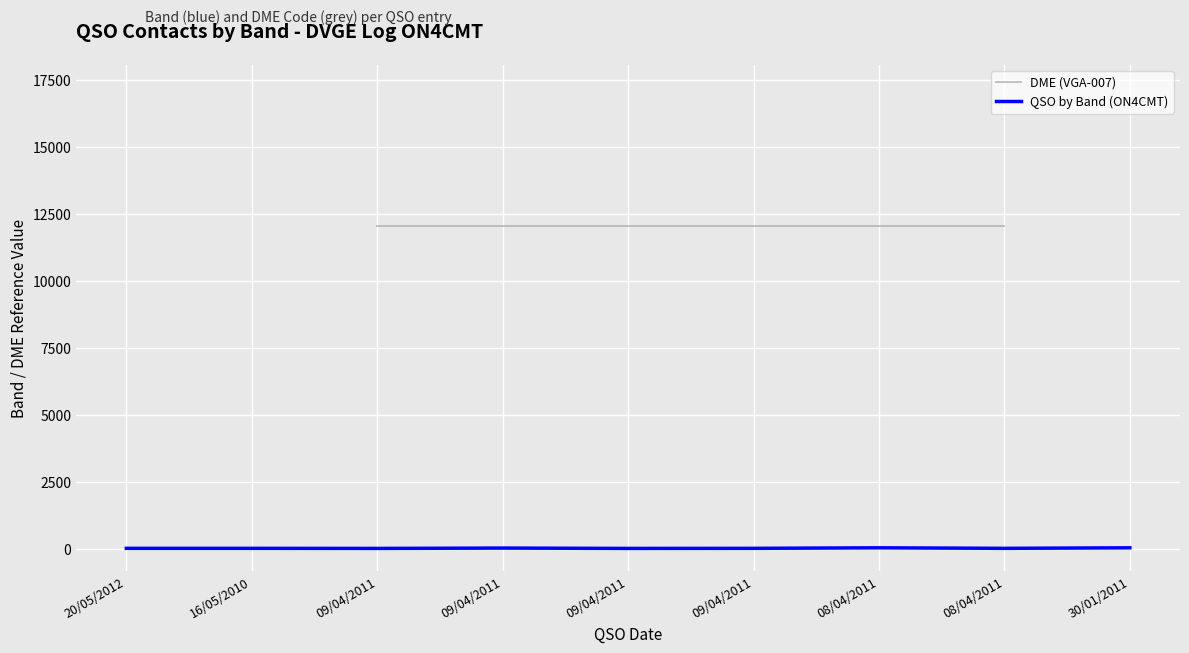

Reading left to right, extract all data points from this chart.

20/05/2012=20	16/05/2010=20	09/04/2011=17	09/04/2011=30	09/04/2011=17	09/04/2011=20	08/04/2011=40	08/04/2011=20	30/01/2011=40